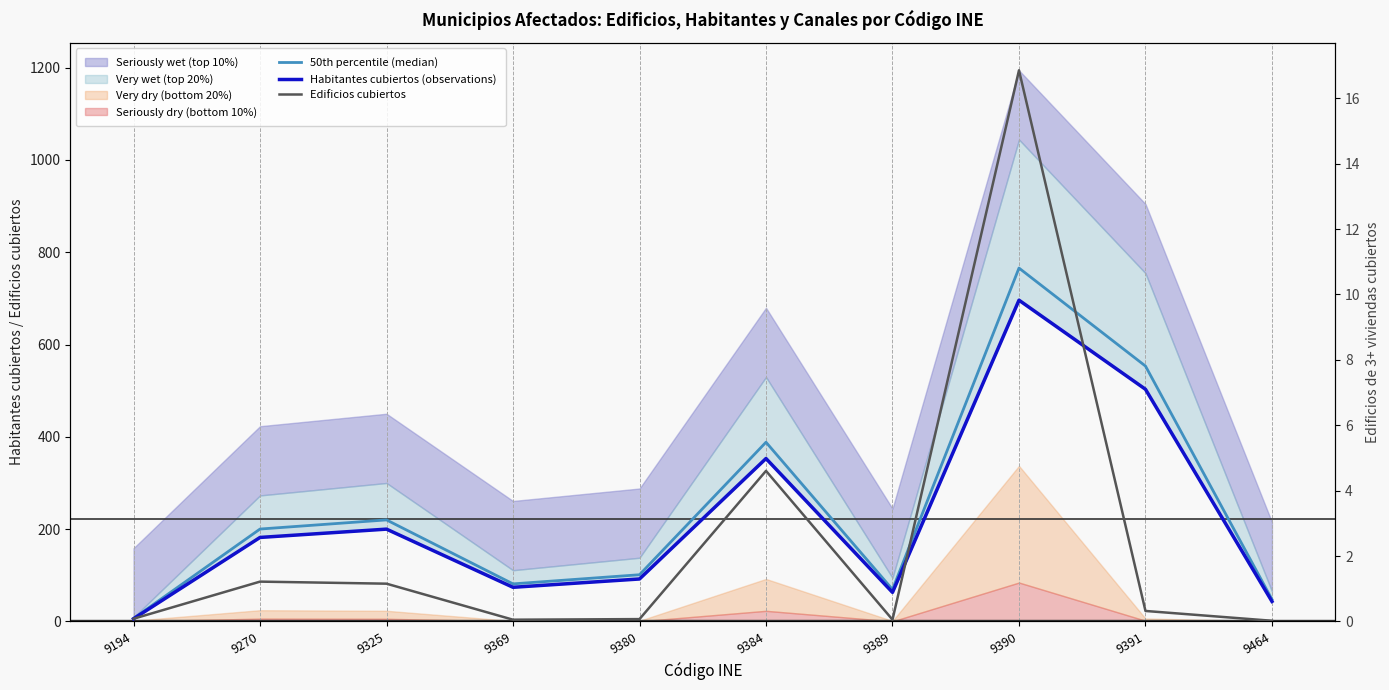

True or false: Habitantes cubiertos (observations) and 50th percentile (median) cross at least once.

False